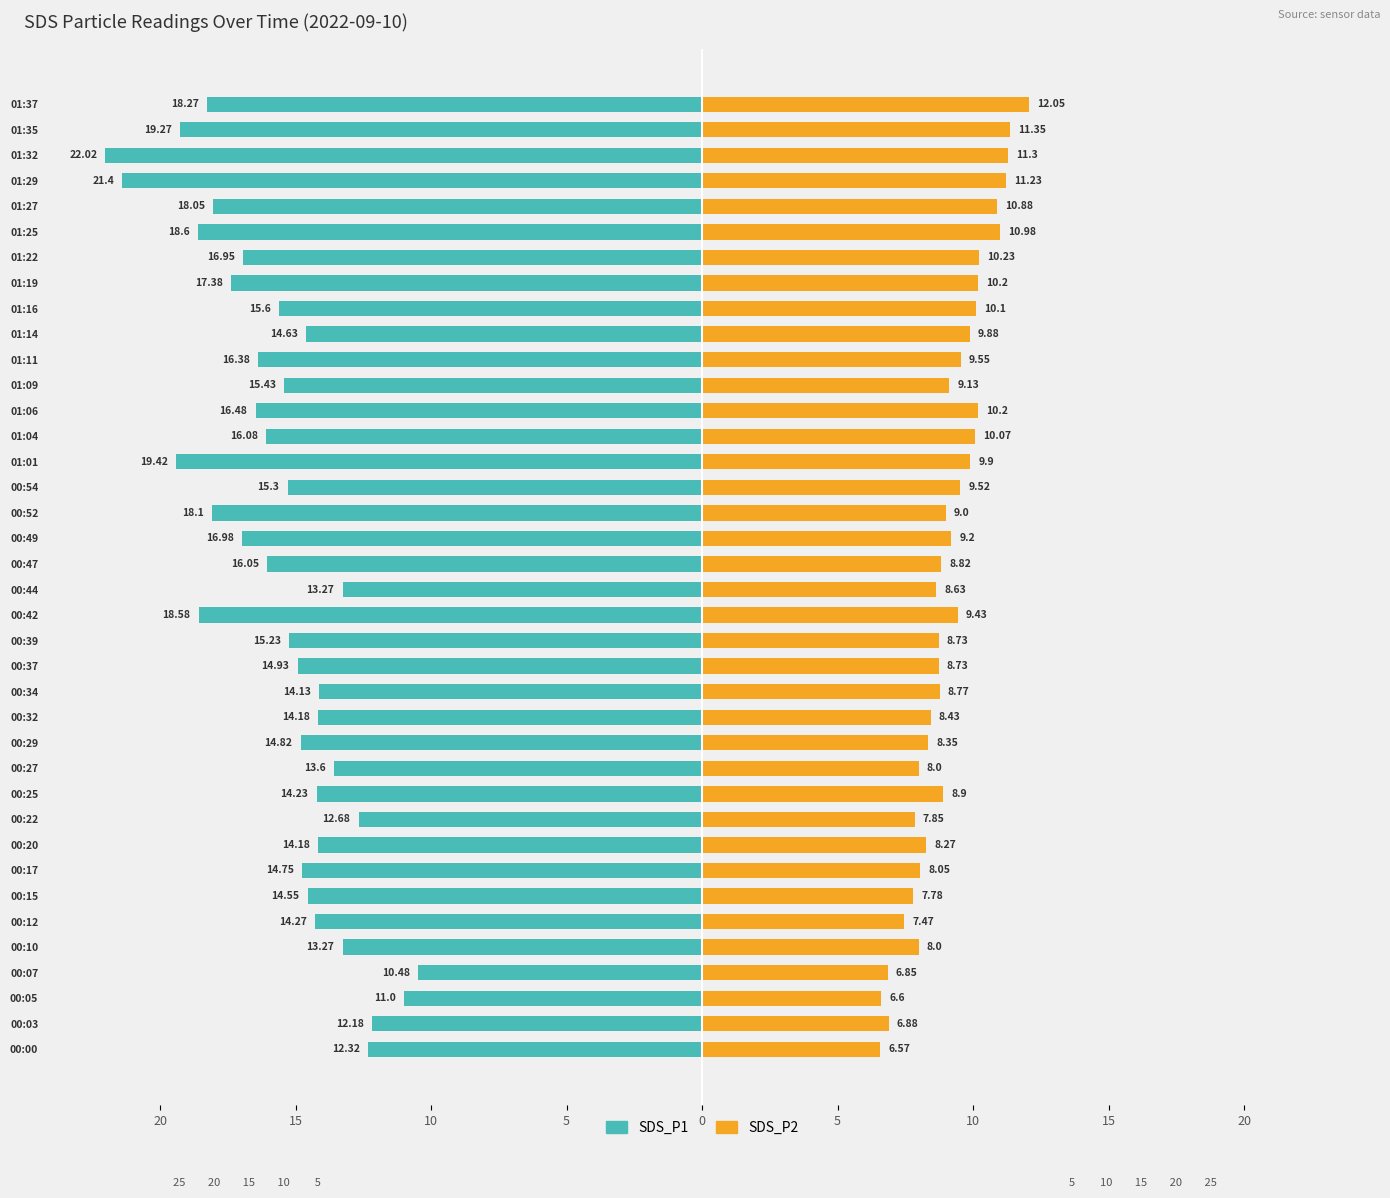

What is the sum of all SDS_P2 values?

345.9